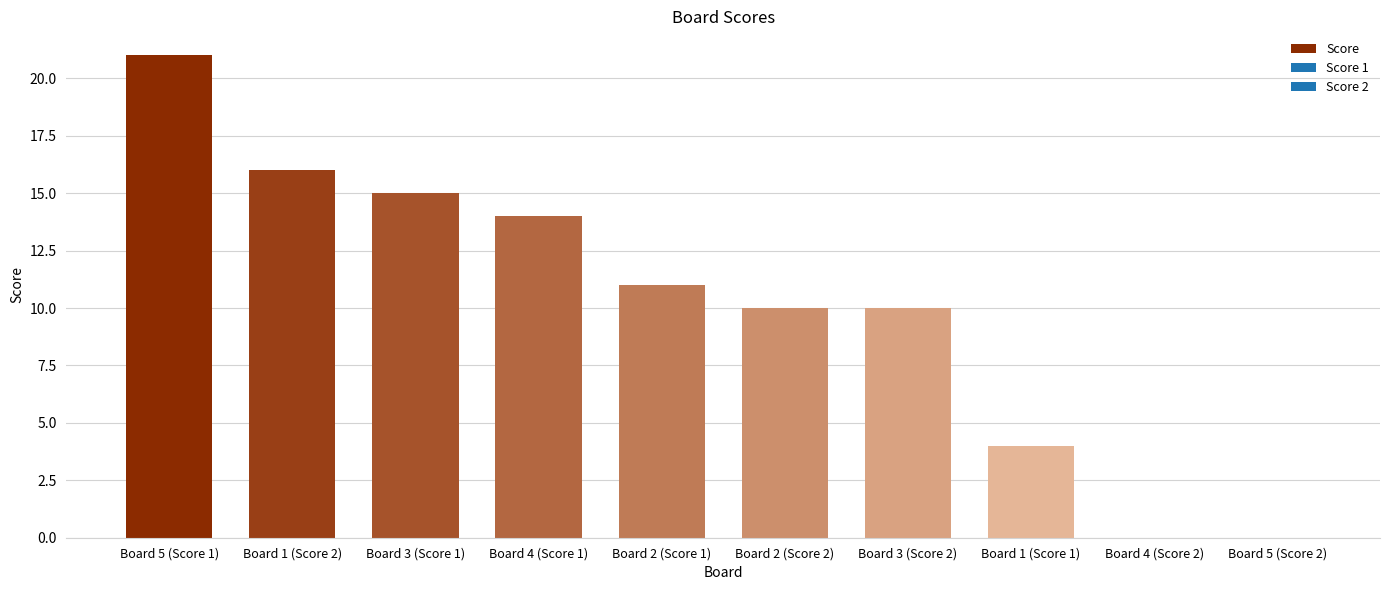

Which label corresponds to the largest value in the chart?

Board 5 (Score 1)